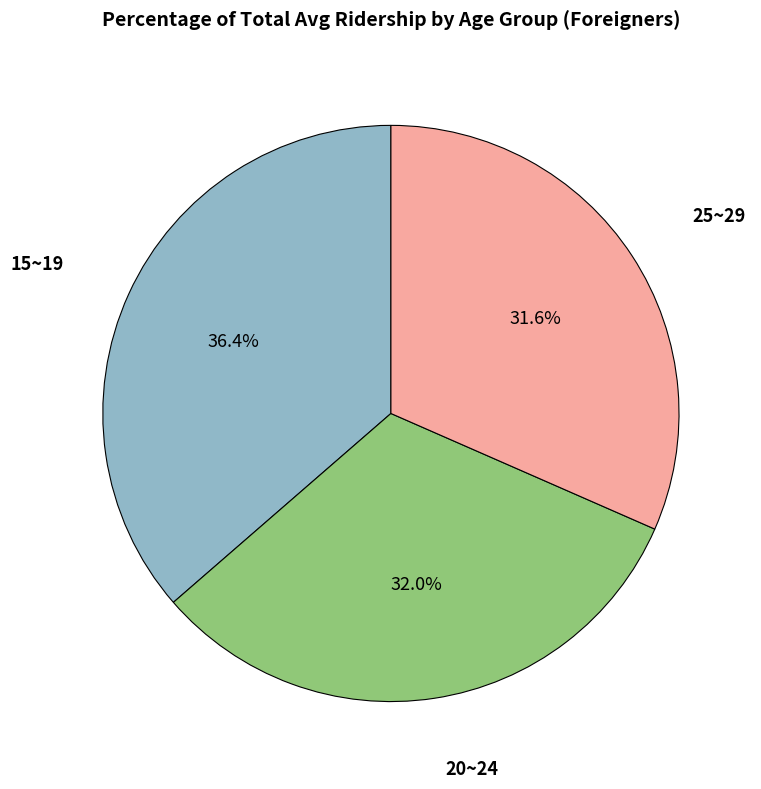

How many slices are in this pie chart?

3